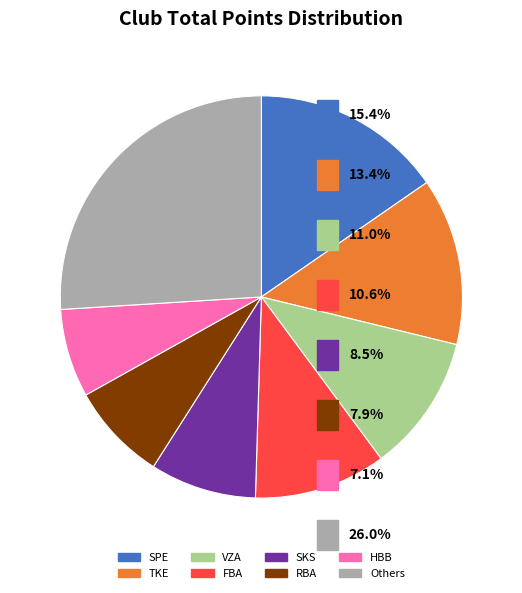

Which category has the biggest portion of the pie?

Others